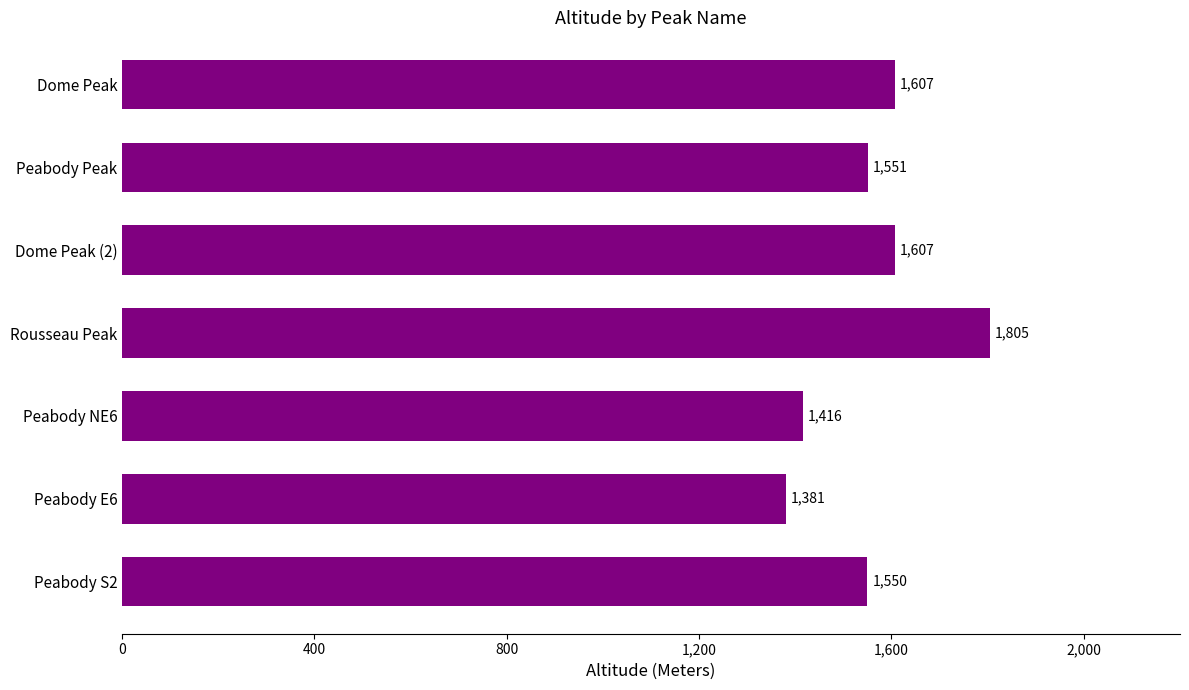

True or false: the data shows 2355 at Dome Peak.

False